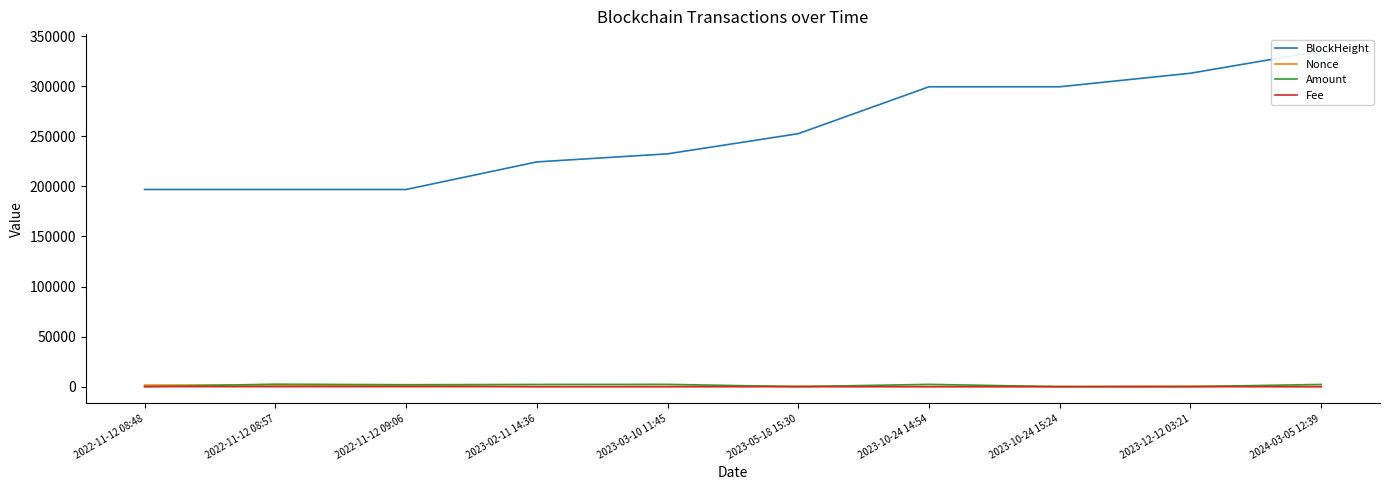

Between 2022-11-12 09:06 and 2023-05-18 15:30, which is larger?

2023-05-18 15:30